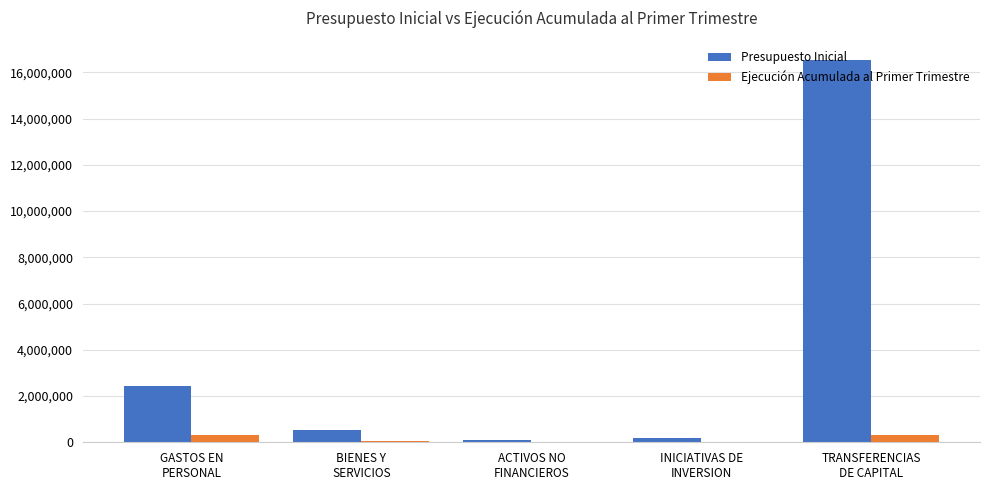

What is the sum of all Presupuesto Inicial values?

19826023